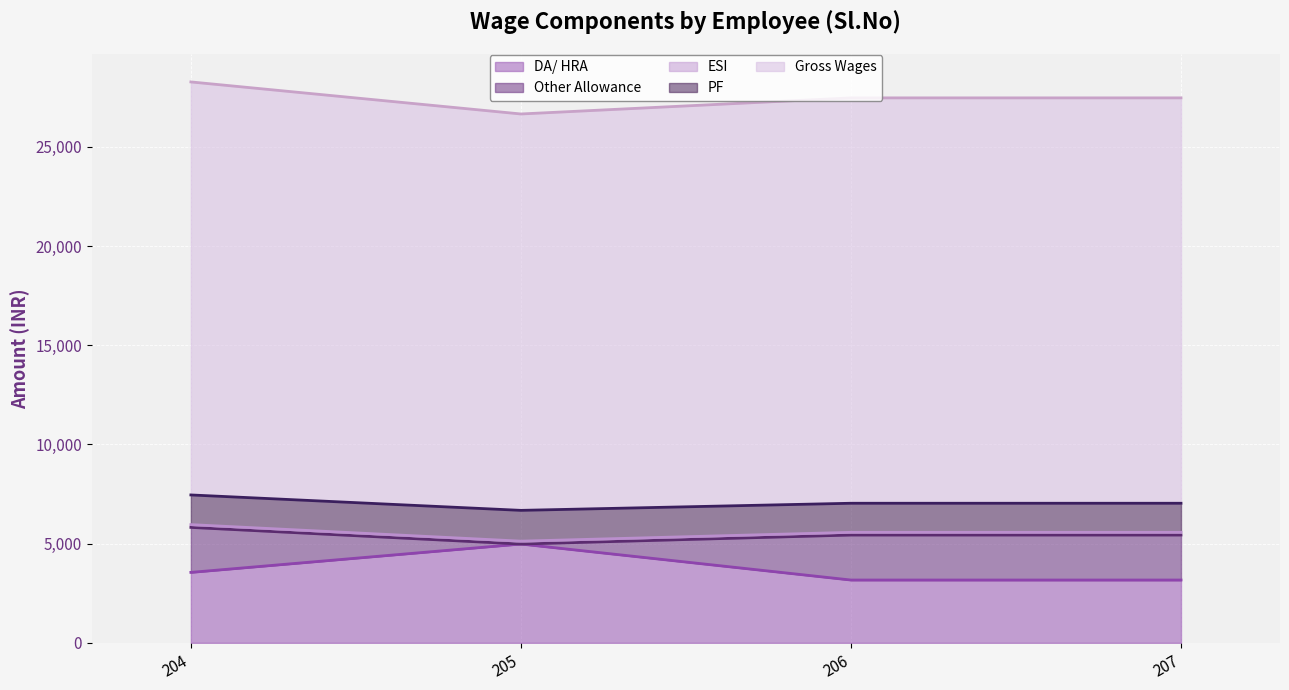

Is it true that ESI equals 36.6 at 204?

False